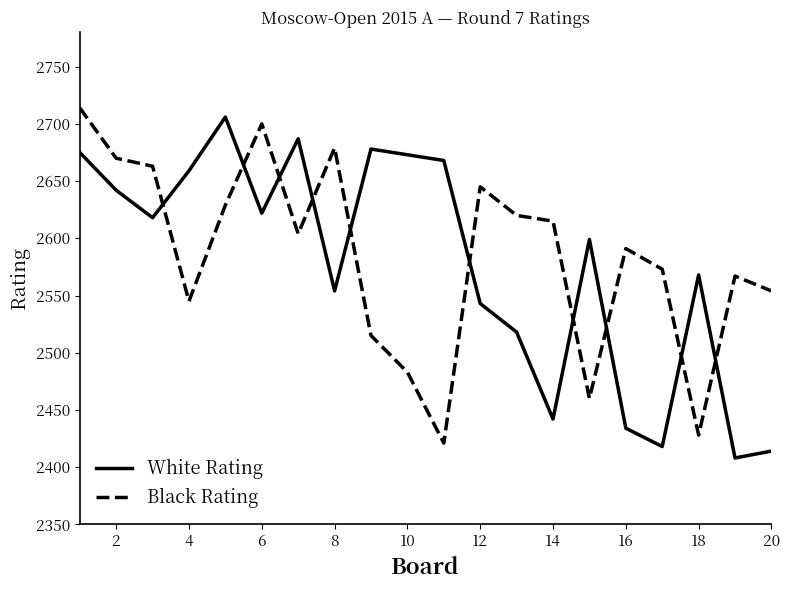

True or false: Black Rating and White Rating intersect in this chart.

True